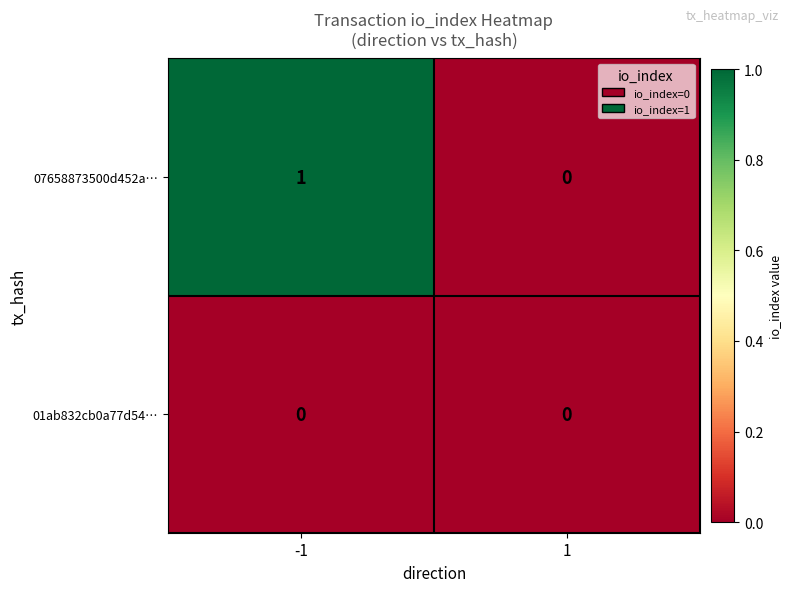

At -1, list the series in order from largest to smallest.

07658873500d452a…, 01ab832cb0a77d54…